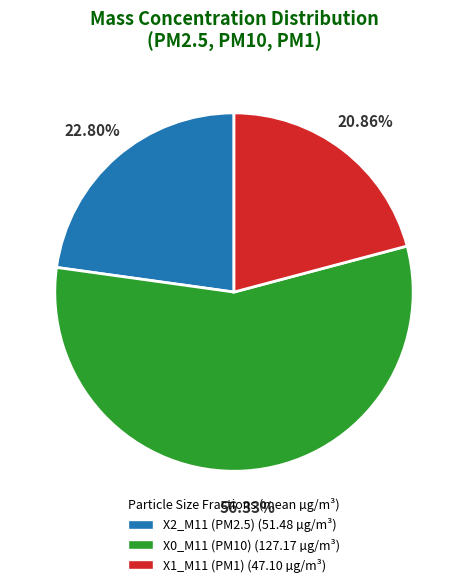

Is there any slice that represents more than half of the pie?

Yes